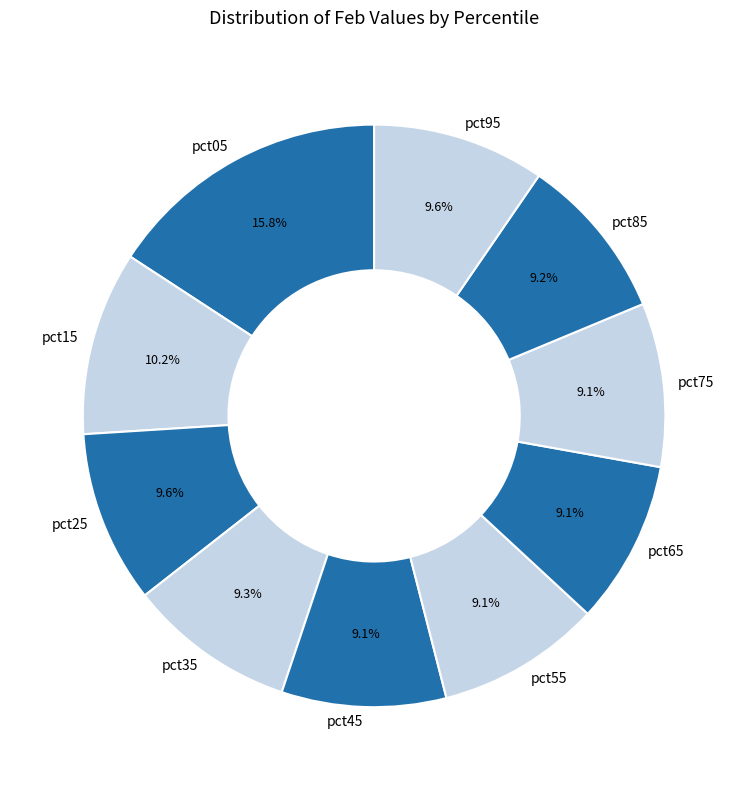

Is it true that pct75 is 9% of the pie?

True